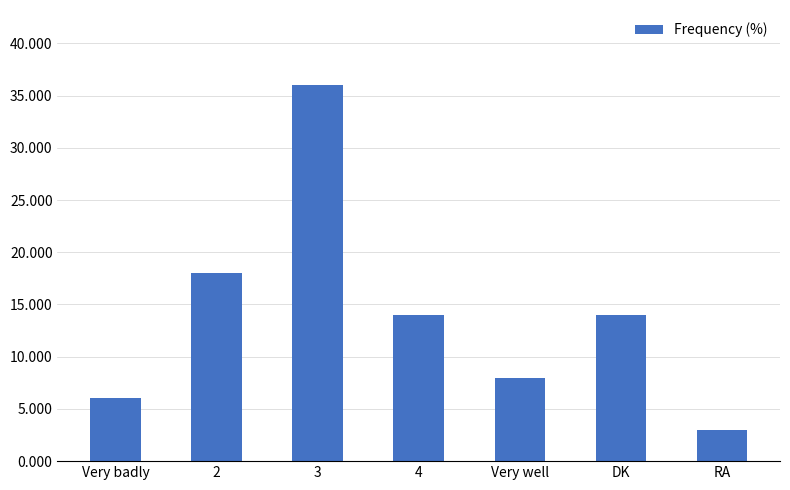

Are the bars grouped side by side (vs. stacked)?

No